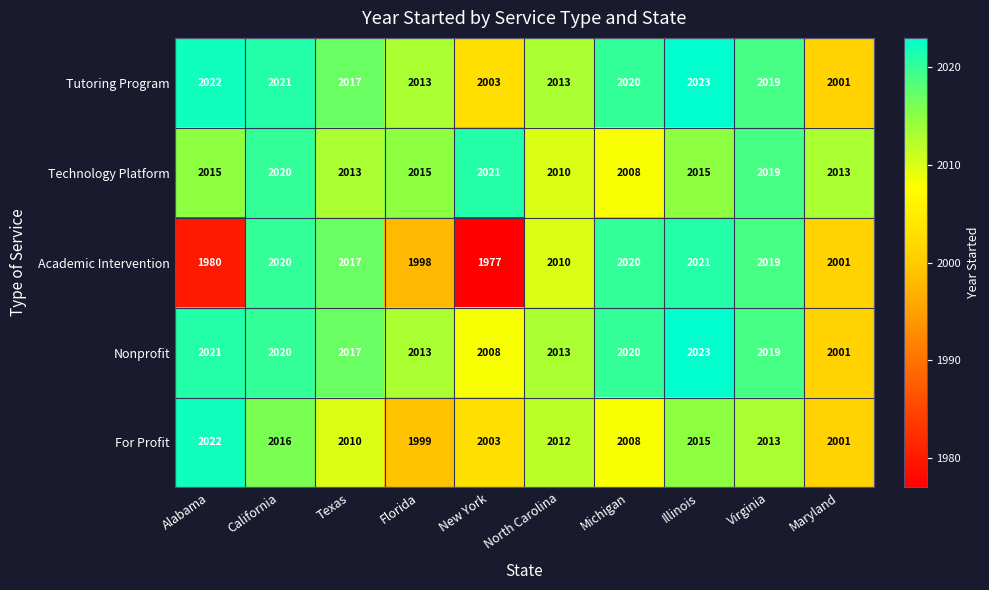

Which series has the largest total across all categories?

Nonprofit